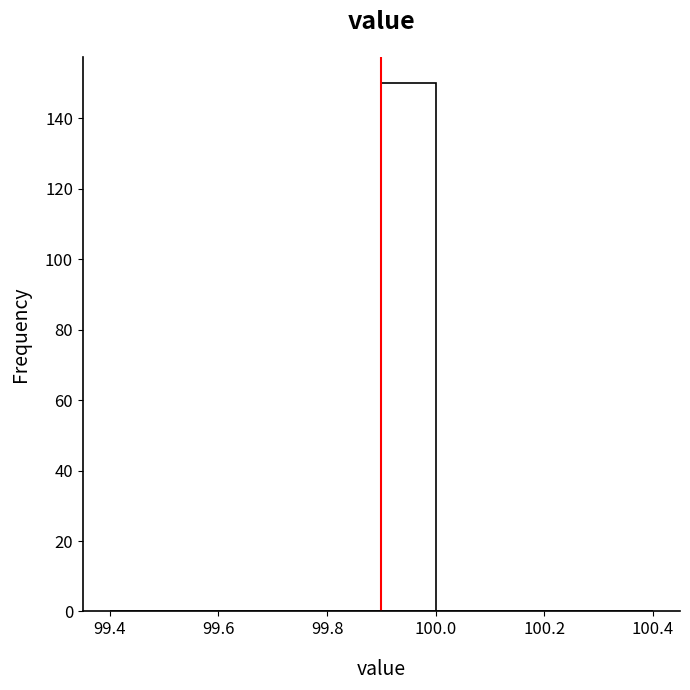

Which range on the x-axis has the tallest bar?

99.9 to 100.0